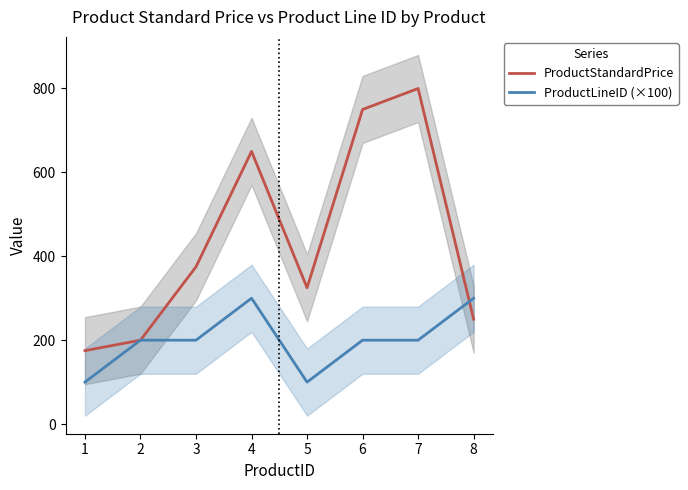

After their last crossing, which series has the higher values: ProductLineID (×100) or ProductStandardPrice?

ProductLineID (×100)